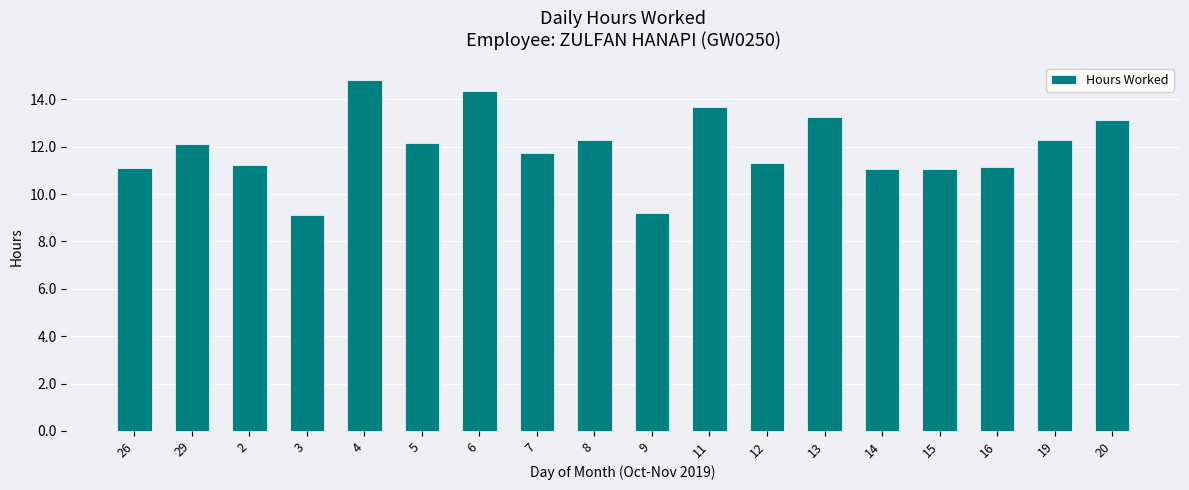

How many bars are there in total?

18